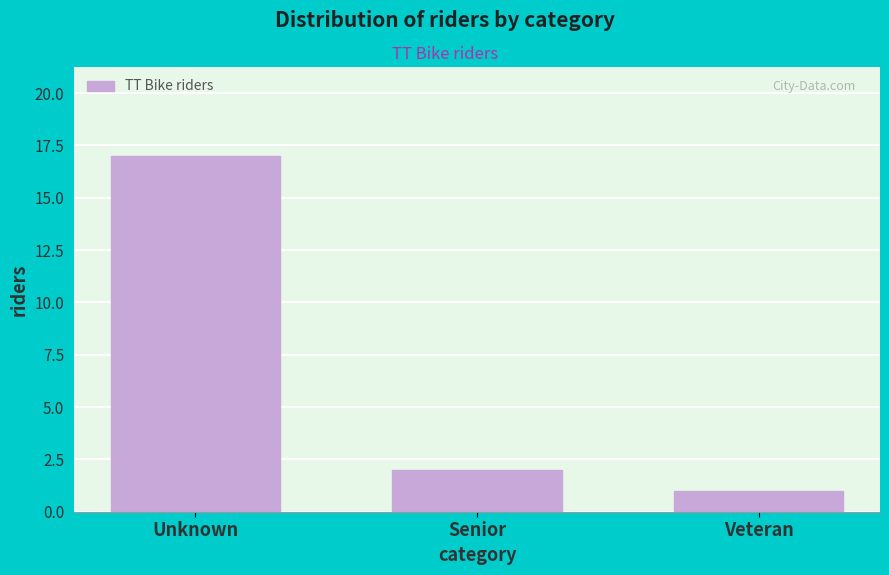

Reading right to left, list all the values displayed in this chart.

1	2	17